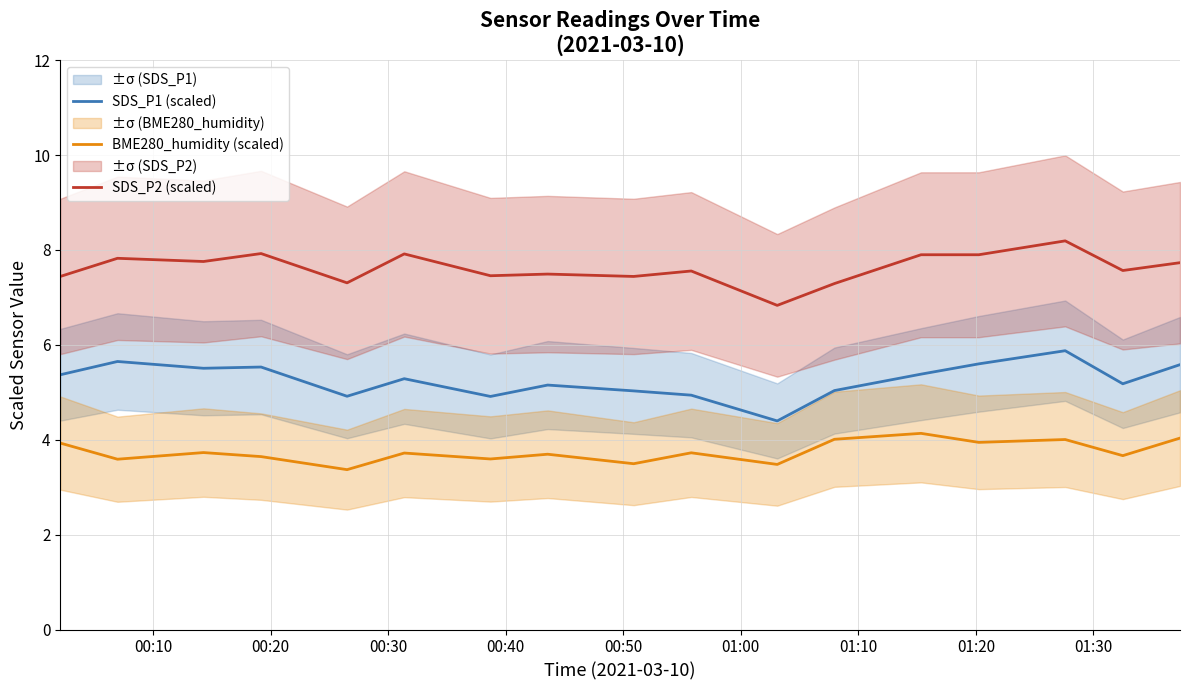

True or false: SDS_P2 (scaled) and SDS_P1 (scaled) intersect in this chart.

False